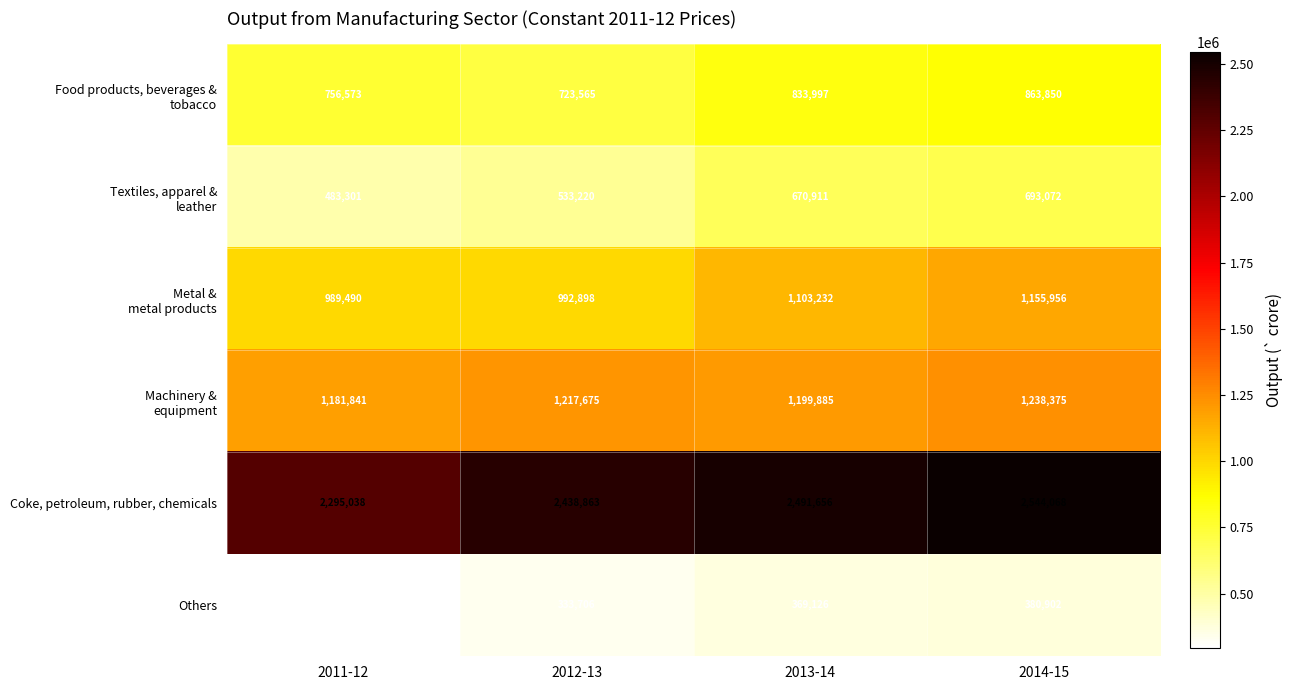

At which category is the sum across all series the highest?

2014-15